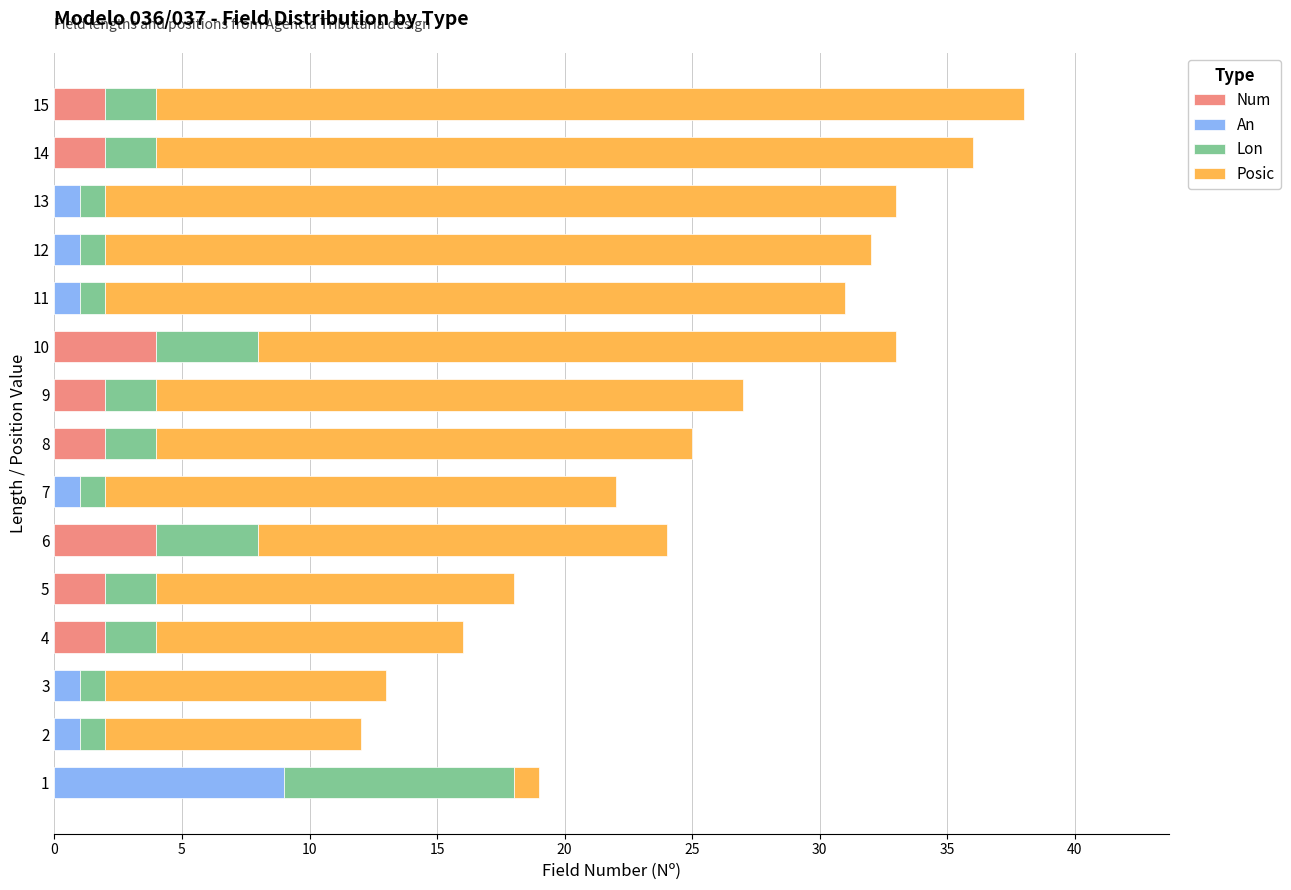

What is the maximum value for Num?

4